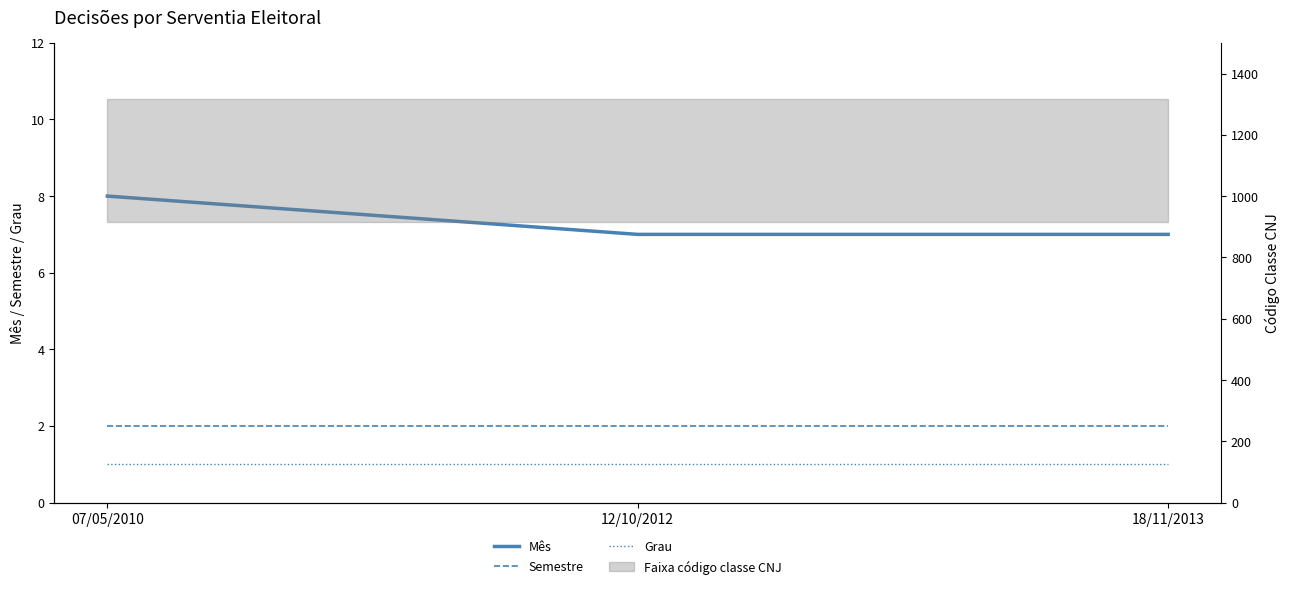

What is the sum of the Mês values at 18/11/2013 and 07/05/2010?

15